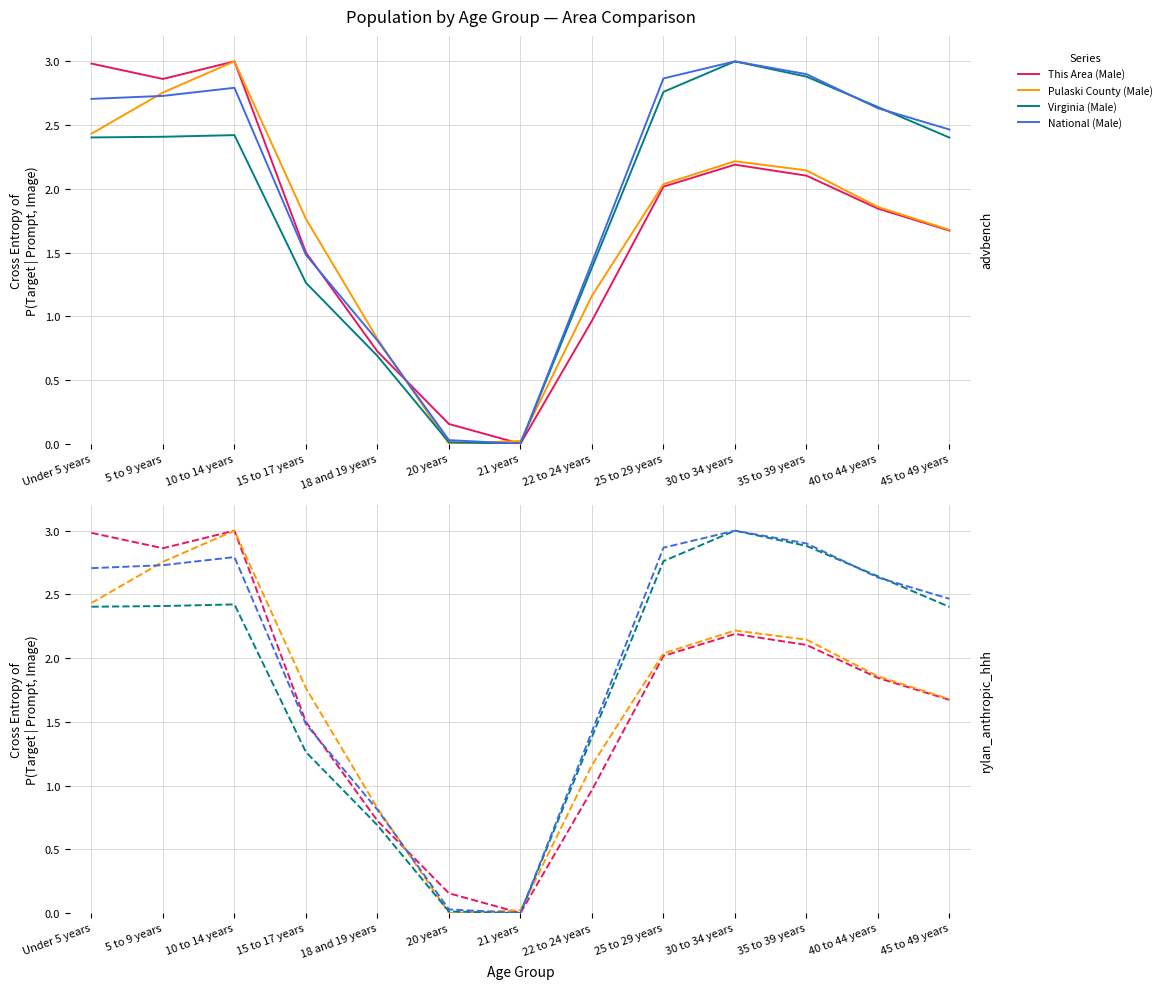

Reading left to right, list all the values displayed in this chart.

This Area (Male): Under 5 years=3.0	5 to 9 years=2.9	10 to 14 years=3.0	15 to 17 years=1.5	18 and 19 years=0.7	20 years=0.2	21 years=0.0	22 to 24 years=1.0	25 to 29 years=2.0	30 to 34 years=2.2	35 to 39 years=2.1	40 to 44 years=1.8	45 to 49 years=1.7
Pulaski County (Male): Under 5 years=2.4	5 to 9 years=2.8	10 to 14 years=3.0	15 to 17 years=1.8	18 and 19 years=0.8	20 years=0.0	21 years=0.0	22 to 24 years=1.2	25 to 29 years=2.0	30 to 34 years=2.2	35 to 39 years=2.1	40 to 44 years=1.9	45 to 49 years=1.7
Virginia (Male): Under 5 years=2.4	5 to 9 years=2.4	10 to 14 years=2.4	15 to 17 years=1.3	18 and 19 years=0.7	20 years=0.0	21 years=0.0	22 to 24 years=1.4	25 to 29 years=2.8	30 to 34 years=3.0	35 to 39 years=2.9	40 to 44 years=2.6	45 to 49 years=2.4
National (Male): Under 5 years=2.7	5 to 9 years=2.7	10 to 14 years=2.8	15 to 17 years=1.5	18 and 19 years=0.8	20 years=0.0	21 years=0.0	22 to 24 years=1.4	25 to 29 years=2.9	30 to 34 years=3.0	35 to 39 years=2.9	40 to 44 years=2.6	45 to 49 years=2.5